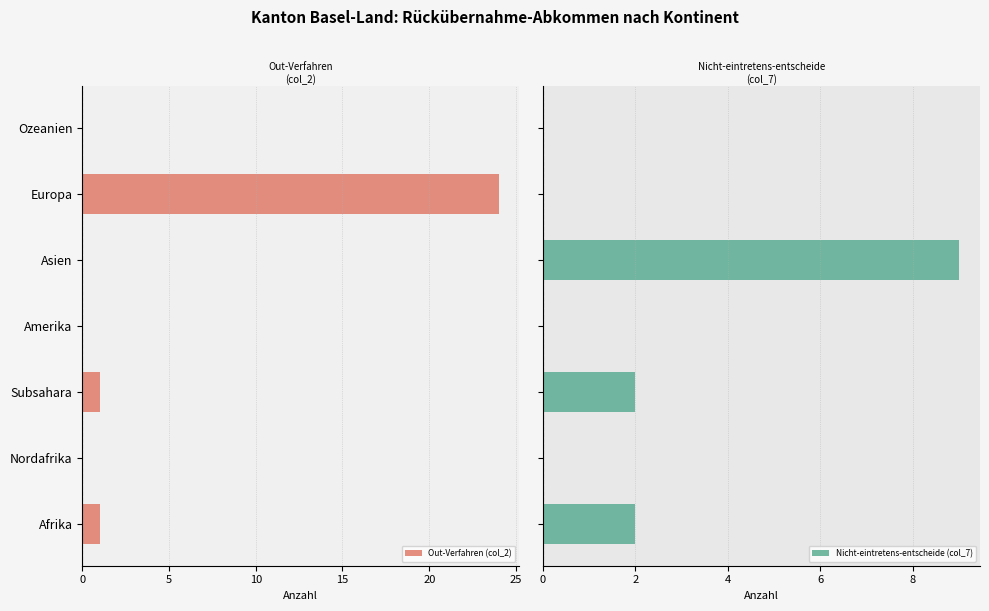

At which label does Out-Verfahren (col_2) reach its peak?

Europa